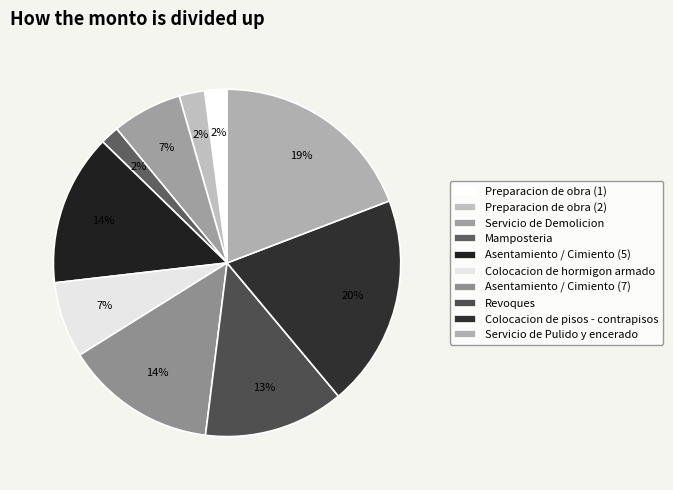

What is the change in value from Preparacion de obra (2) to Asentamiento / Cimiento (5)?

+2829810